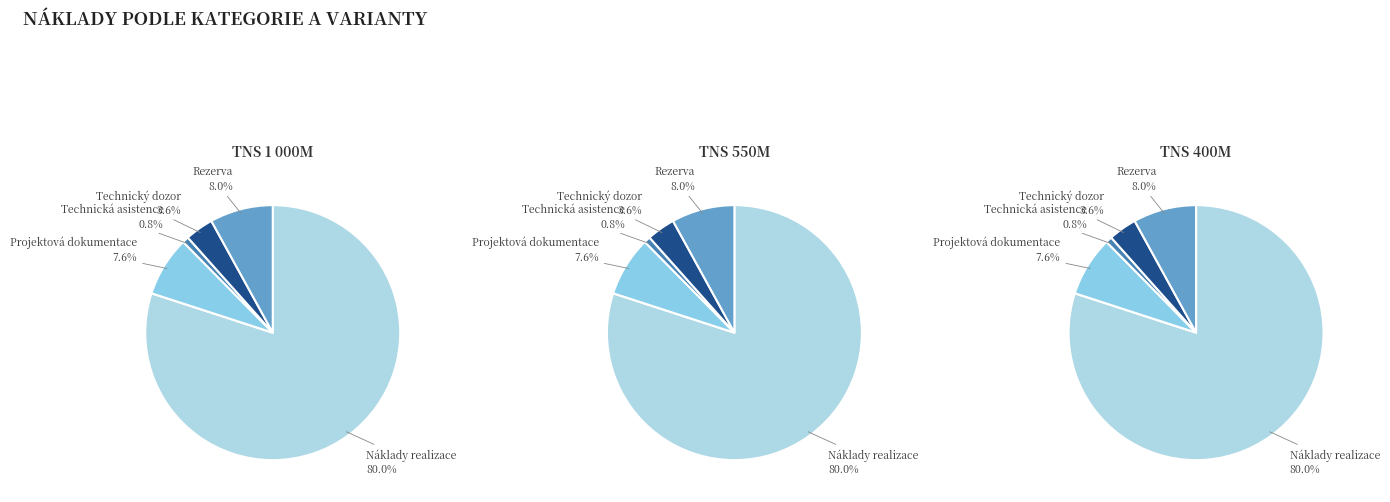

To the nearest percent, what portion does Projektová dokumentace represent?

8%